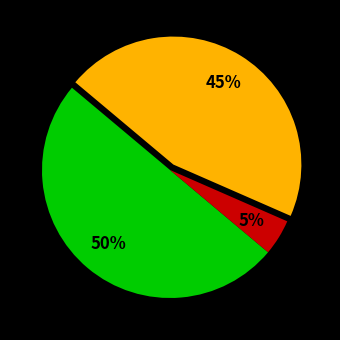

To the nearest percent, what is the difference between the largest and smallest slice percentages?

45%